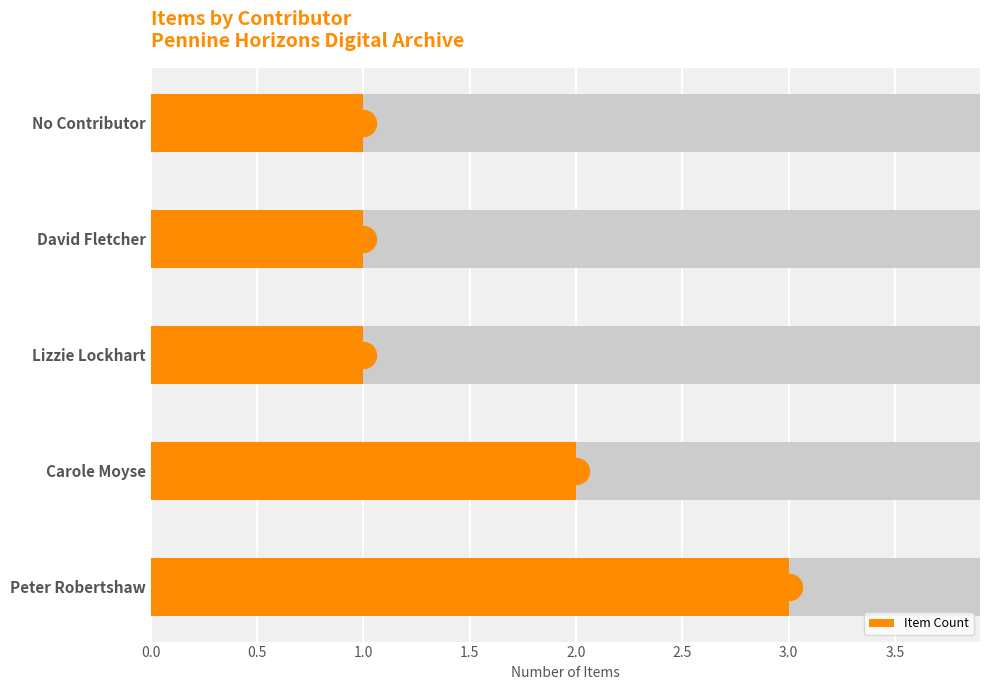

What is the change in value from Carole Moyse to David Fletcher?

-1